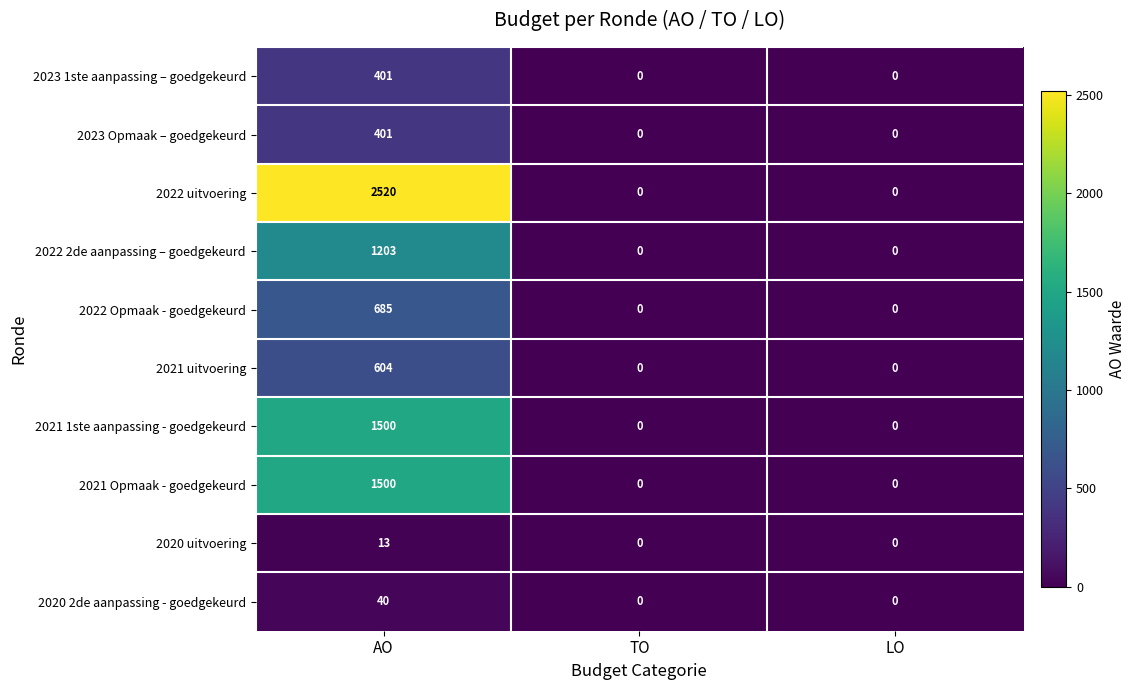

What is the sum of the 2022 Opmaak - goedgekeurd values at TO and AO?

685